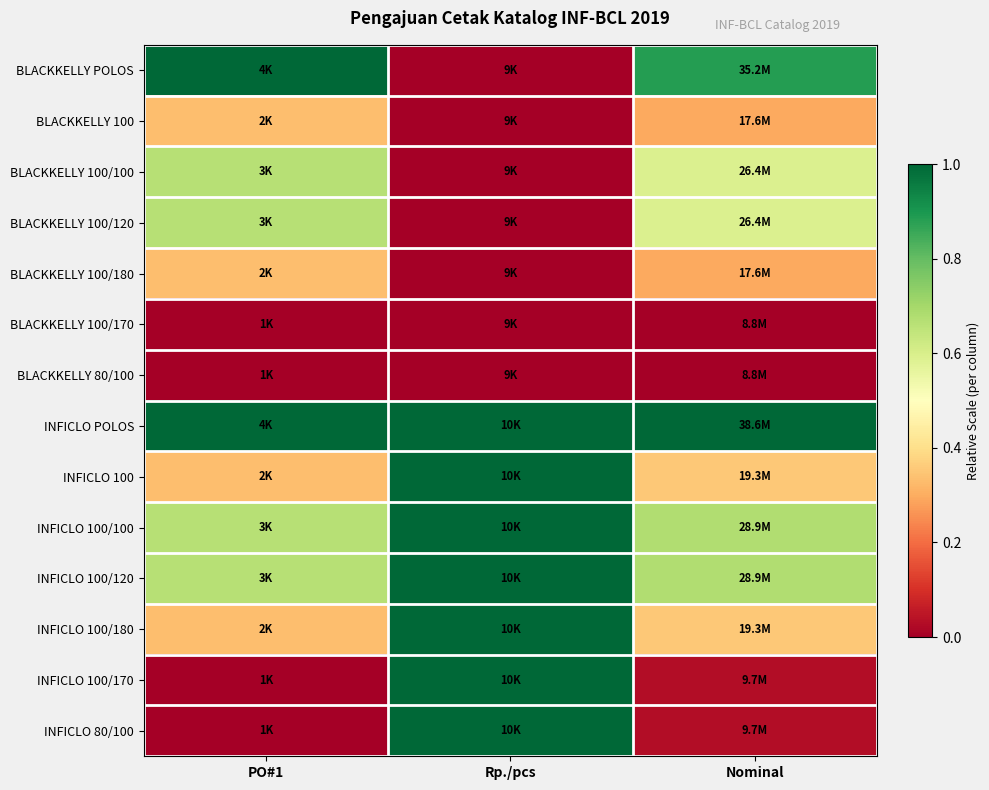

At how many categories does at least one series exceed 0?

3